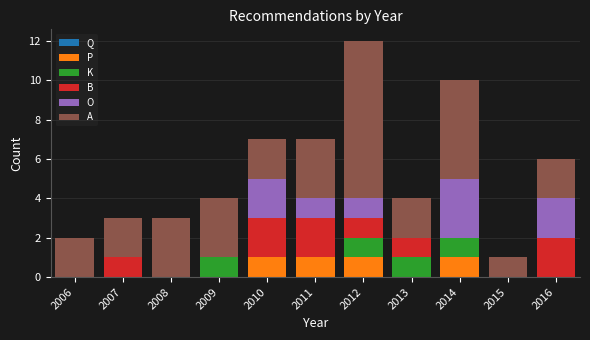

What is the total value across all series at 2012?

12